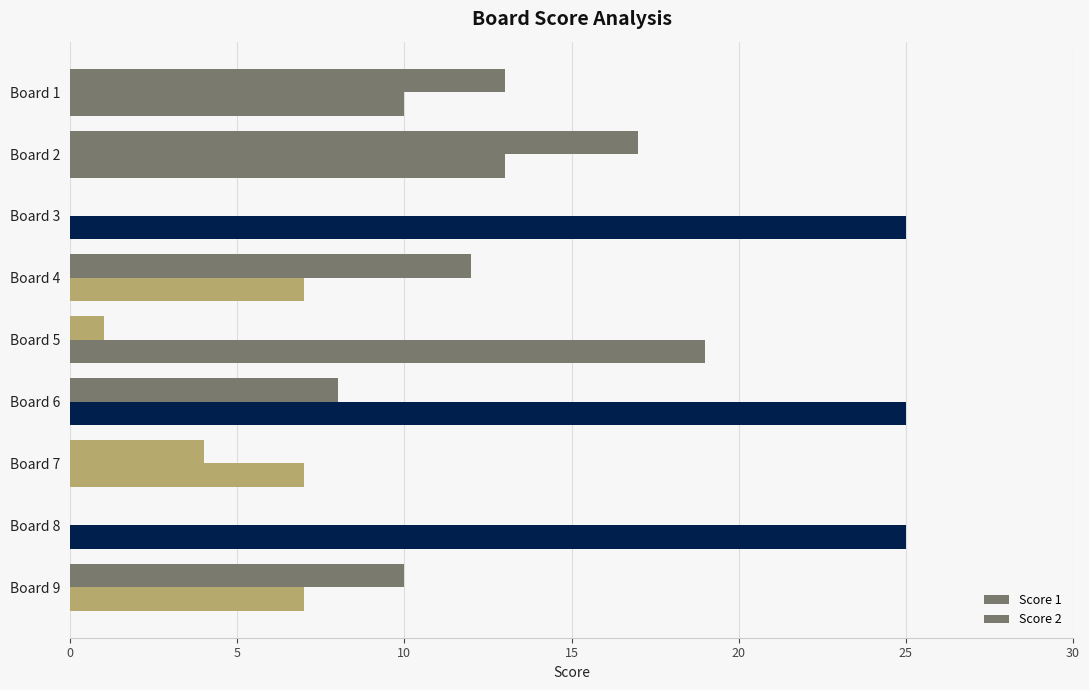

How many categories are shown in the chart?

9